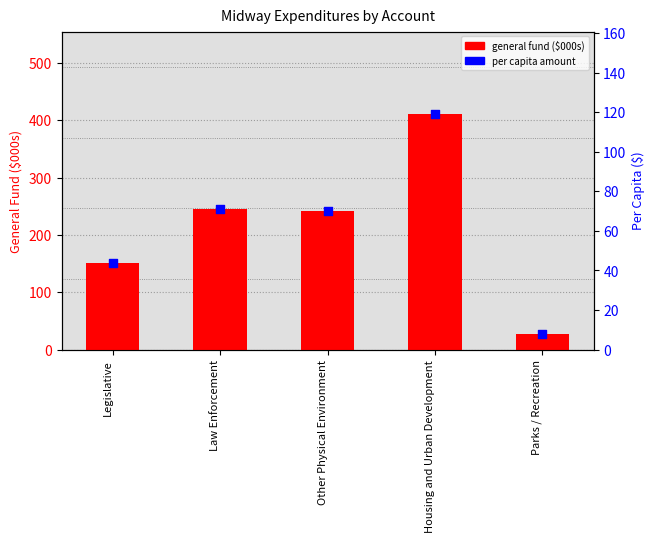

Which series reaches the minimum Y coordinate?

per capita ($)